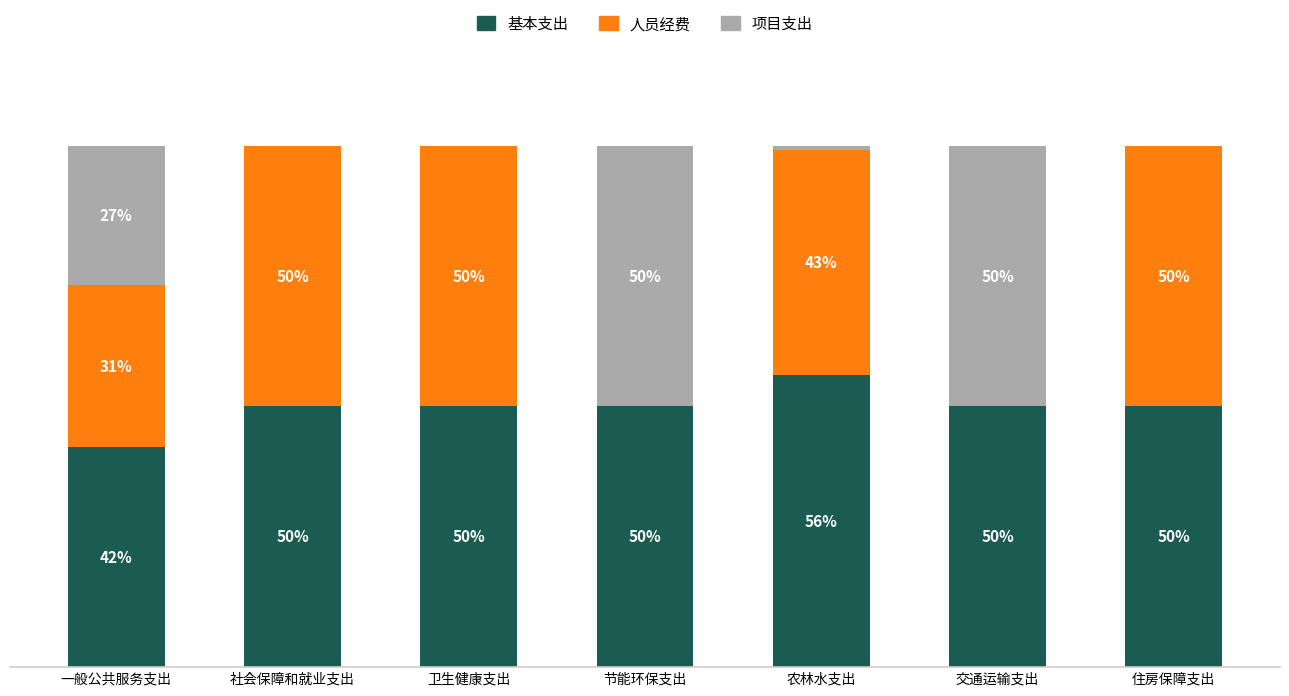

At which label does 基本支出 reach its peak?

农林水支出